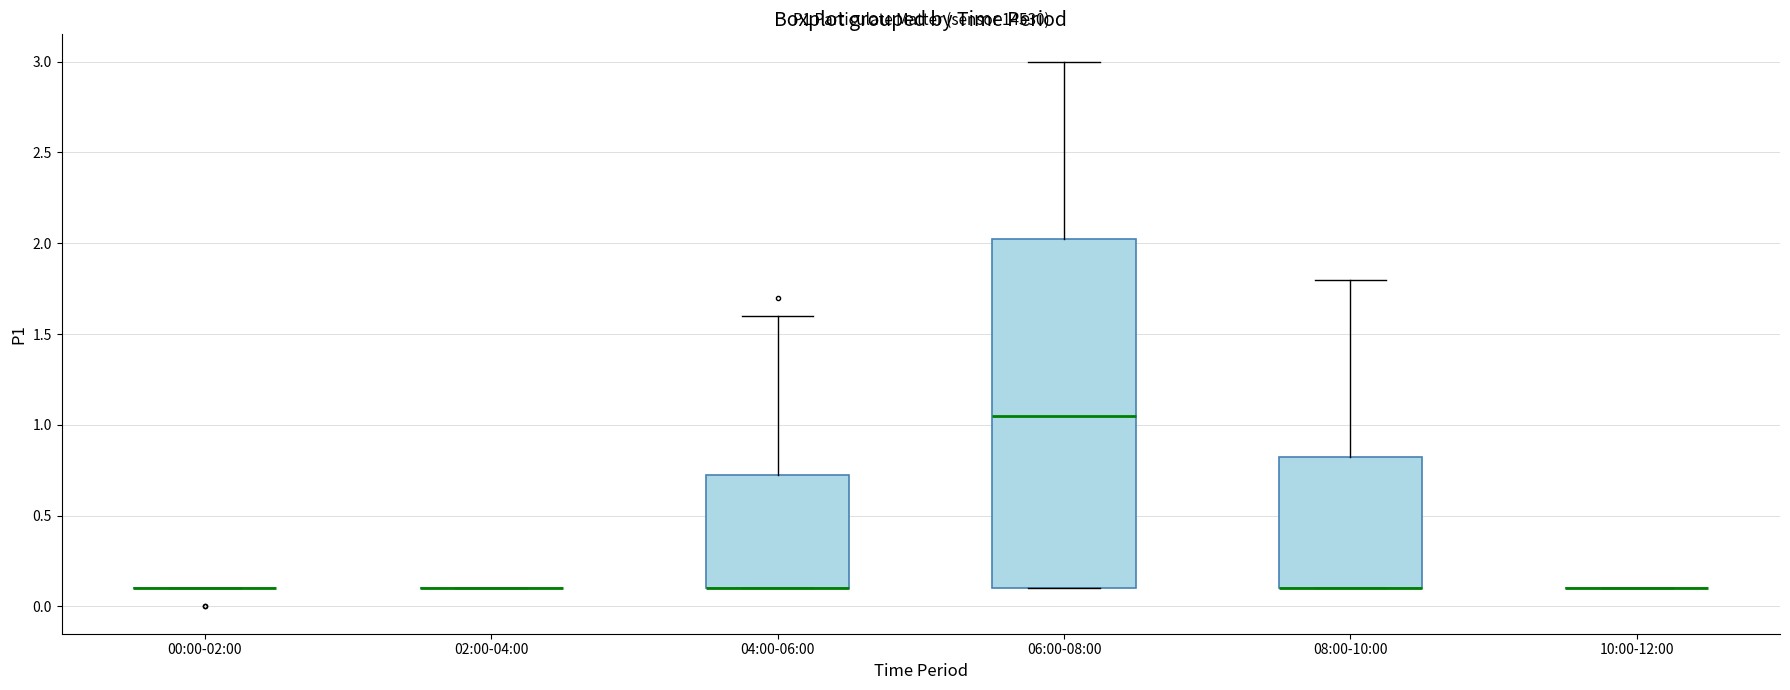

Comparing the boxes themselves (not the whiskers), which one is the tallest?

06:00-08:00